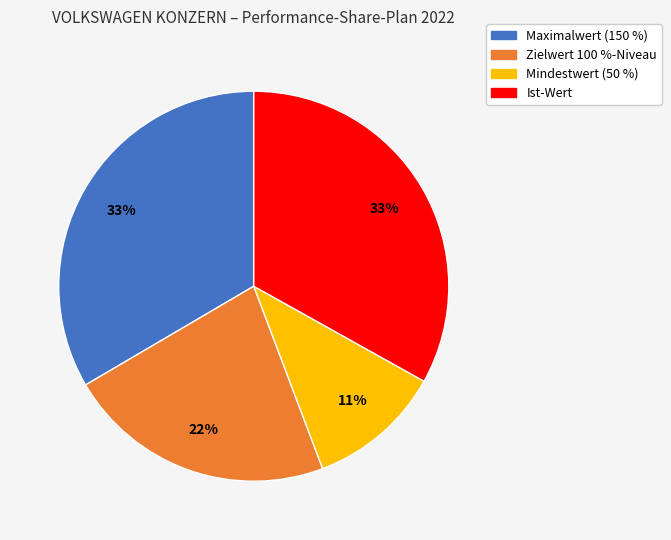

Which slice is the smallest?

Mindestwert (50 %)